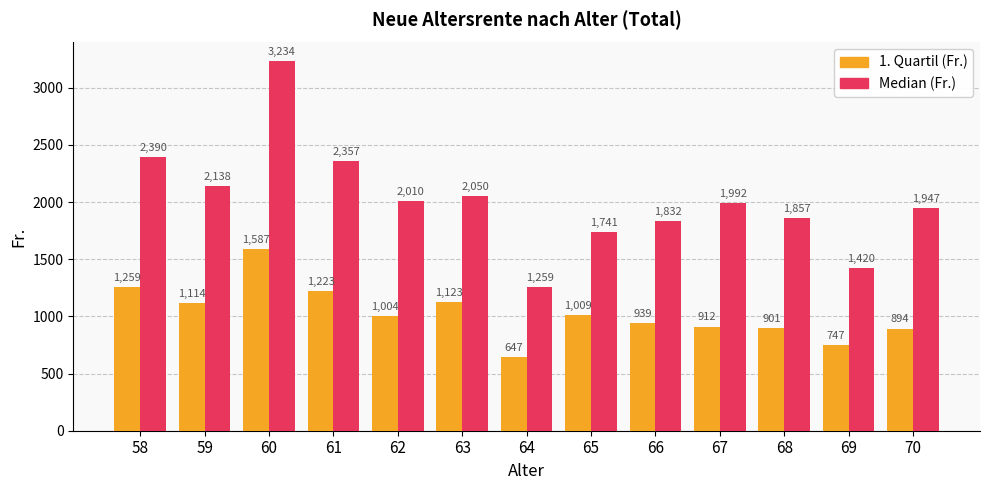

What are all the series names shown in the legend?

1. Quartil (Fr.), Median (Fr.)